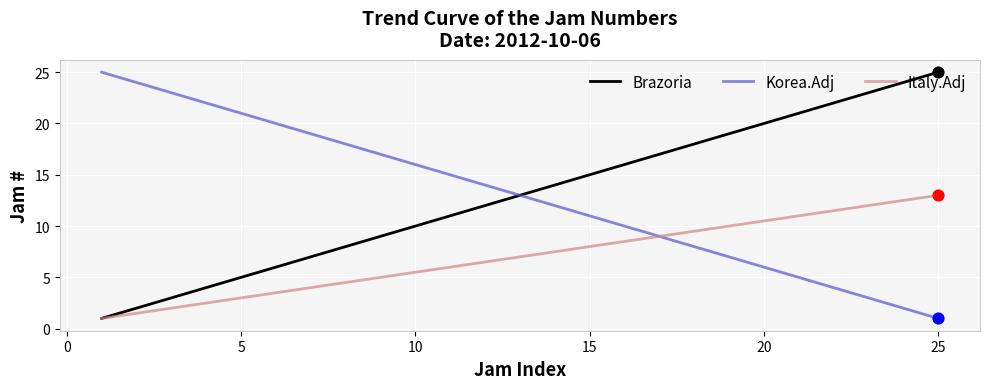

What is the minimum value shown in the chart?

1.0